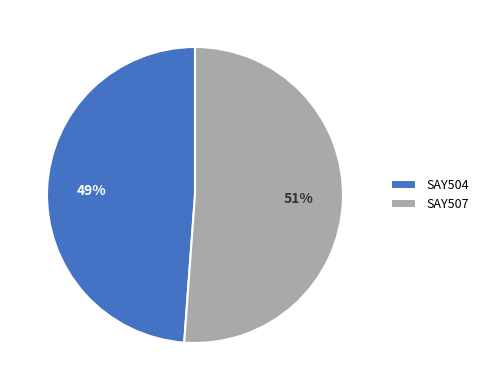

Approximately how many times larger is the value at SAY507 compared to SAY504?

1.0